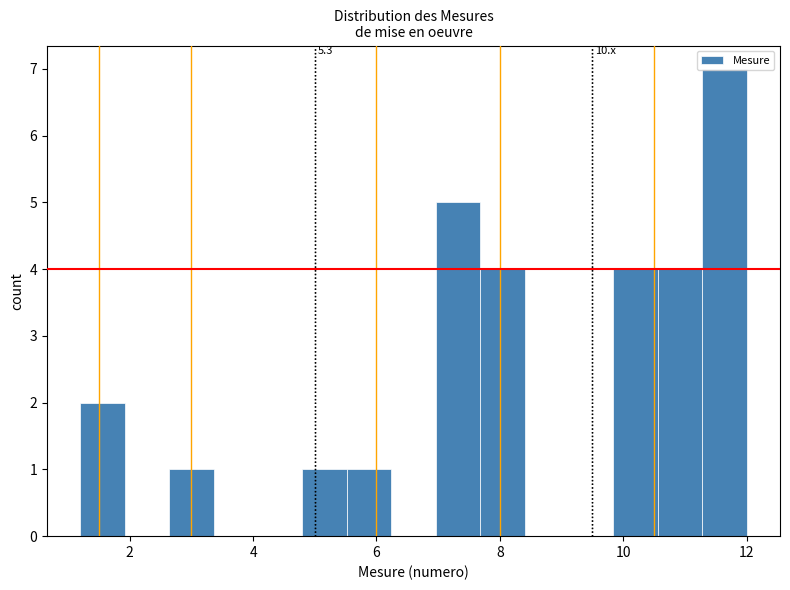

Around what value on the x-axis is the tallest bar? Give the approximate position of its centre, as read against the axis.

11.6